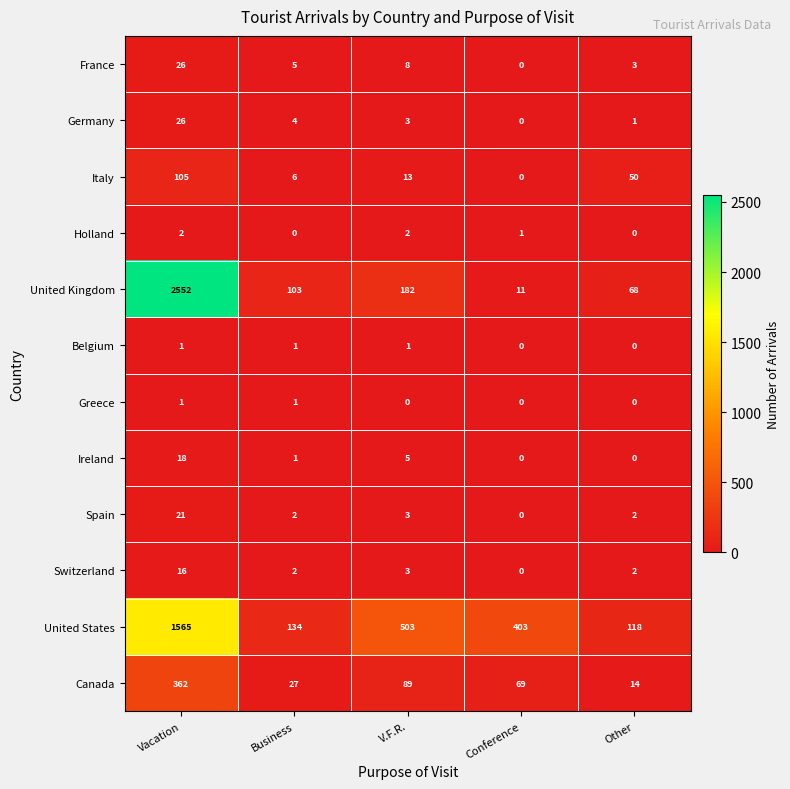

Which series has the largest range (max minus min)?

United Kingdom